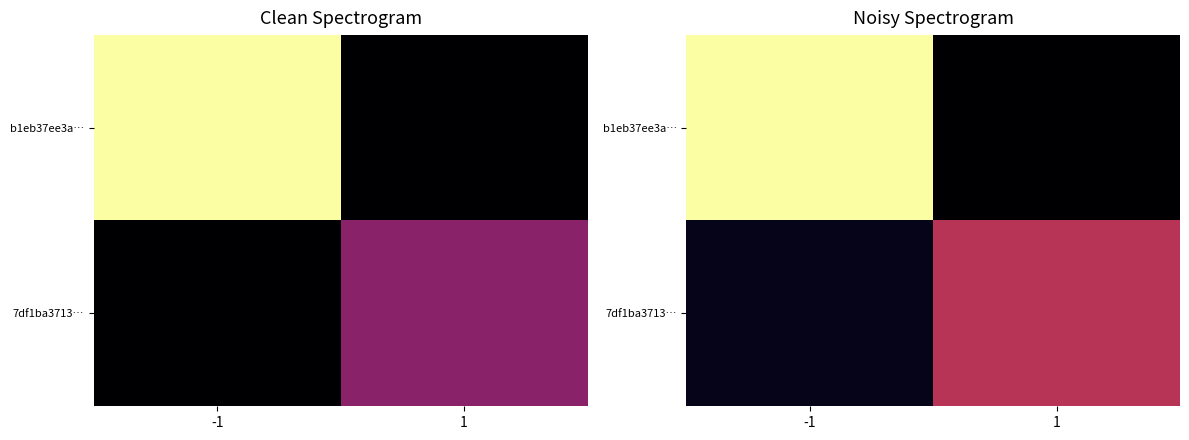

Is it true that 7df1ba3713… equals 11.6 at 1?

False